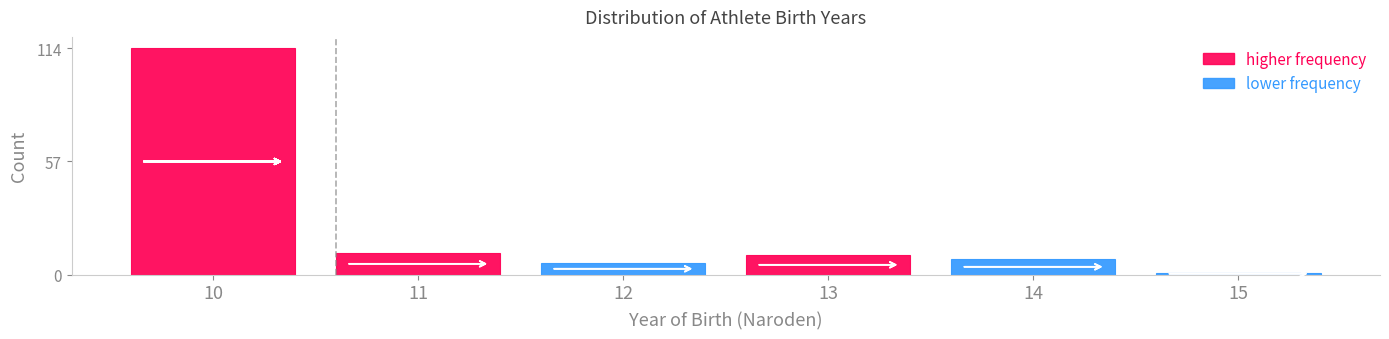

Reading right to left, what are all the values shown in this chart?

15=1	14=8	13=10	12=6	11=11	10=114